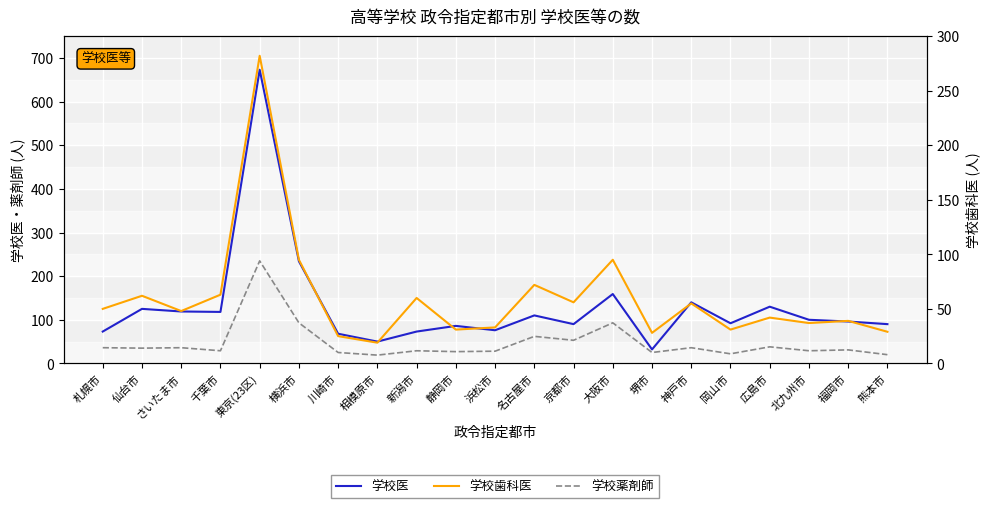

Reading left to right, what are all the values shown in this chart?

学校医: 札幌市=73	仙台市=125	さいたま市=119	千葉市=118	東京(23区)=673	横浜市=234	川崎市=68	相模原市=50	新潟市=73	静岡市=86	浜松市=76	名古屋市=110	京都市=90	大阪市=159	堺市=32	神戸市=140	岡山市=92	広島市=130	北九州市=100	福岡市=96	熊本市=90
学校薬剤師: 札幌市=36	仙台市=35	さいたま市=36	千葉市=29	東京(23区)=235	横浜市=93	川崎市=25	相模原市=19	新潟市=29	静岡市=27	浜松市=28	名古屋市=62	京都市=53	大阪市=93	堺市=25	神戸市=36	岡山市=22	広島市=38	北九州市=29	福岡市=31	熊本市=20
学校歯科医: 札幌市=50	仙台市=62	さいたま市=48	千葉市=63	東京(23区)=282	横浜市=95	川崎市=25	相模原市=19	新潟市=60	静岡市=31	浜松市=33	名古屋市=72	京都市=56	大阪市=95	堺市=28	神戸市=55	岡山市=31	広島市=42	北九州市=37	福岡市=39	熊本市=29